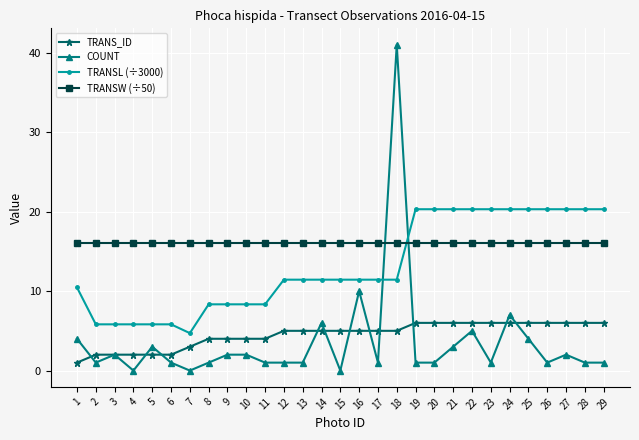

What is the average value of the COUNT series?

3.6